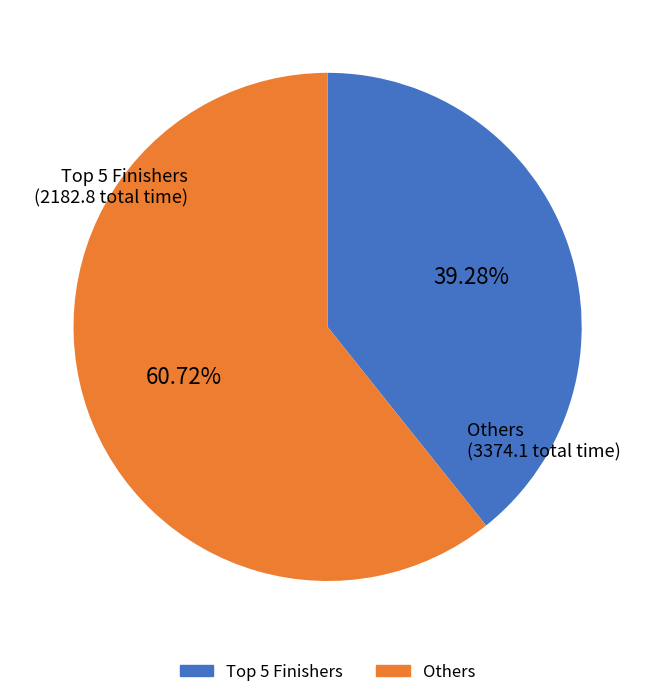

Is there a majority slice in this chart?

Yes